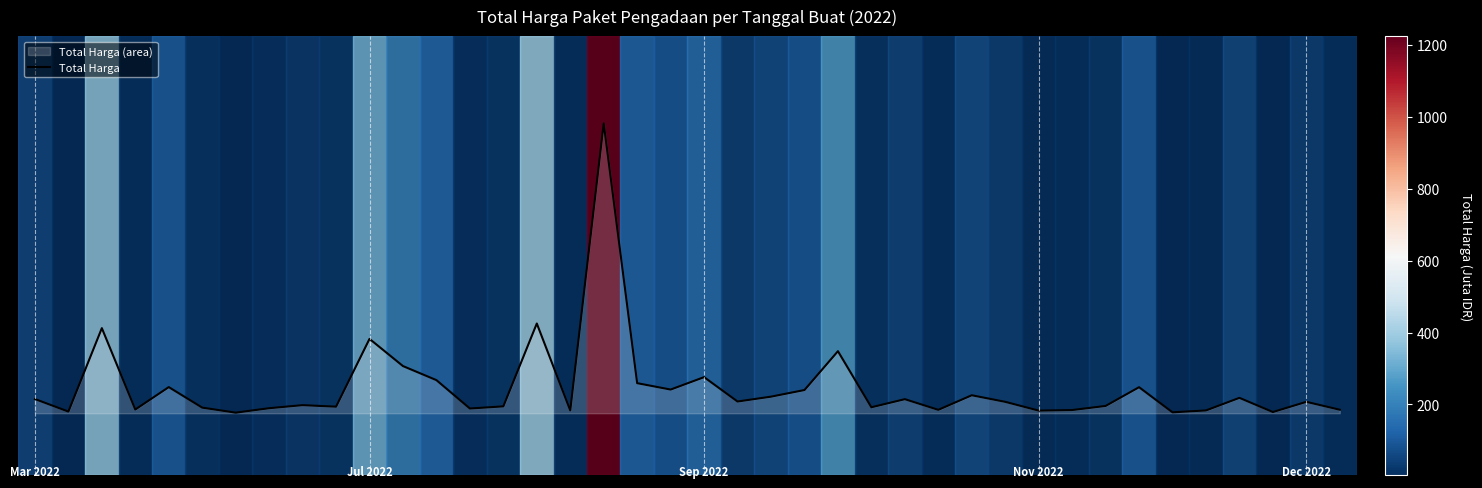

Rank the categories by value from highest to lowest.

17, 15, 2, 10, 24, 11, 20, 12, 18, 4, 33, 19, 23, 28, 22, 36, 0, 26, 21, 29, 38, 8, 32, 14, 9, 25, 5, 7, 13, 3, 39, 27, 31, 16, 35, 30, 1, 37, 34, 6